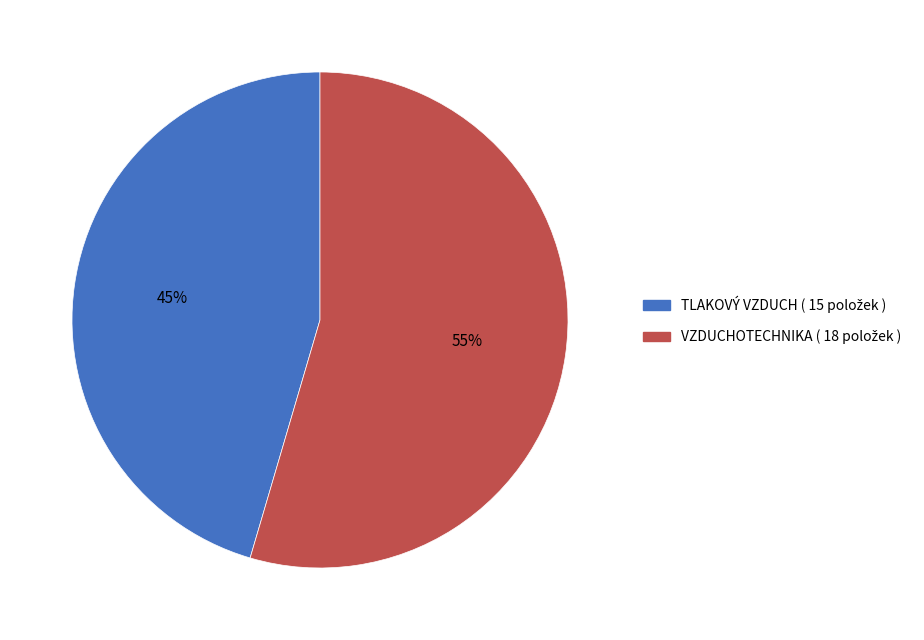

To the nearest percent, what is the average slice percentage?

50%